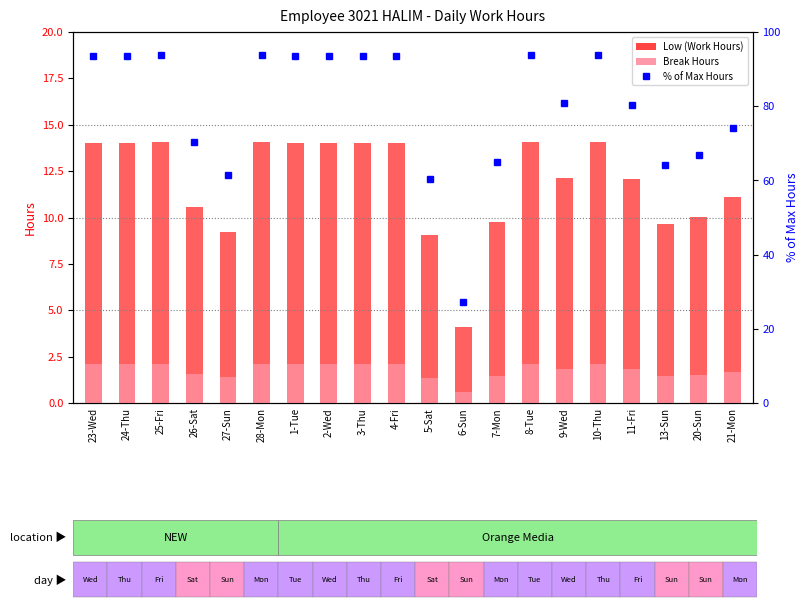

Rank the categories by Break Hours value from highest to lowest.

25-Fri, 28-Mon, 8-Tue, 10-Thu, 23-Wed, 24-Thu, 1-Tue, 3-Thu, 2-Wed, 4-Fri, 9-Wed, 11-Fri, 21-Mon, 26-Sat, 20-Sun, 7-Mon, 13-Sun, 27-Sun, 5-Sat, 6-Sun